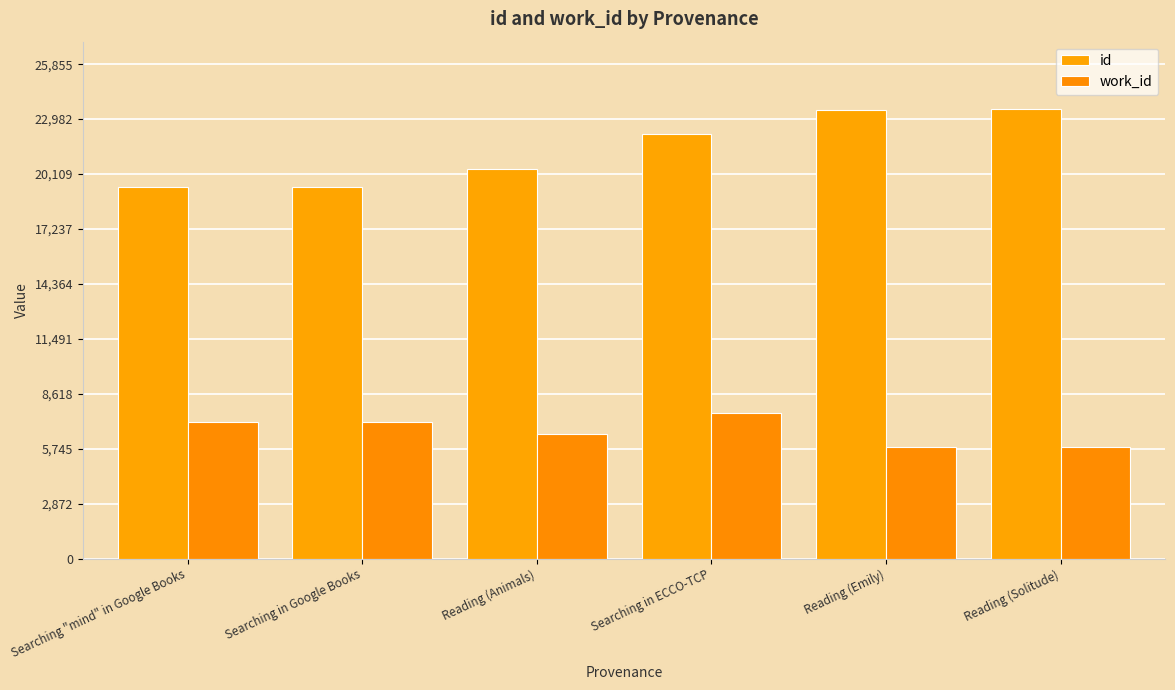

Does the chart contain any negative values?

No